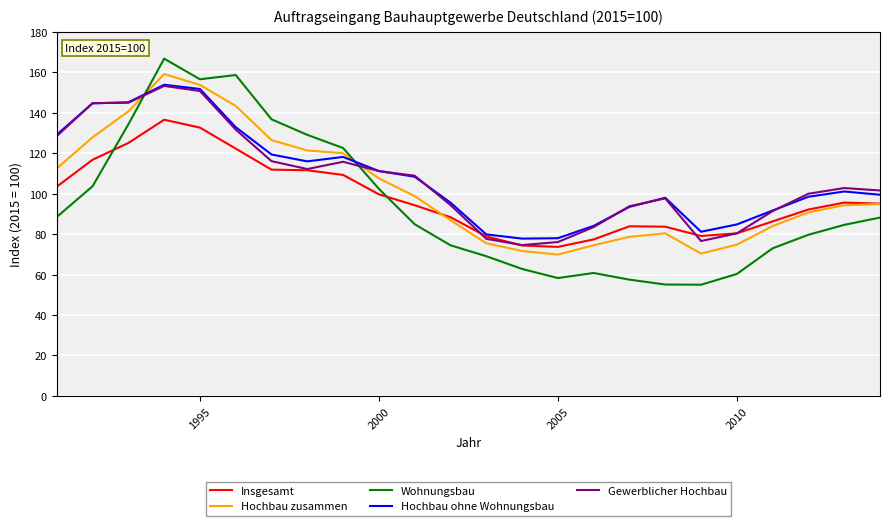

Is this an area chart (filled region under the line)?

No